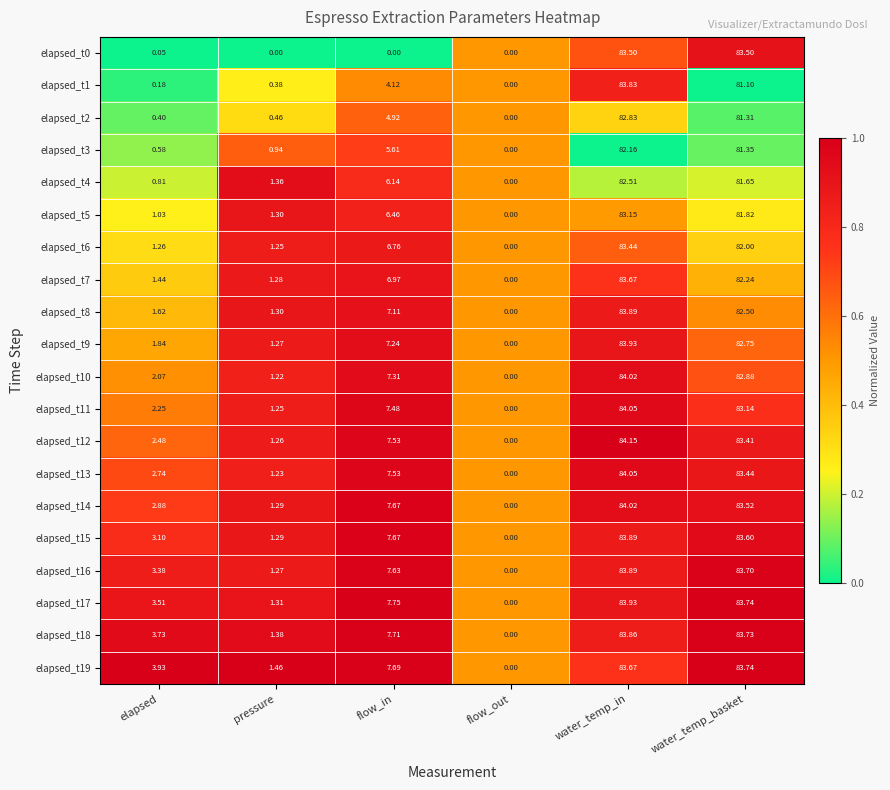

Where is elapsed_t18 nearest to the value 41?

flow_in